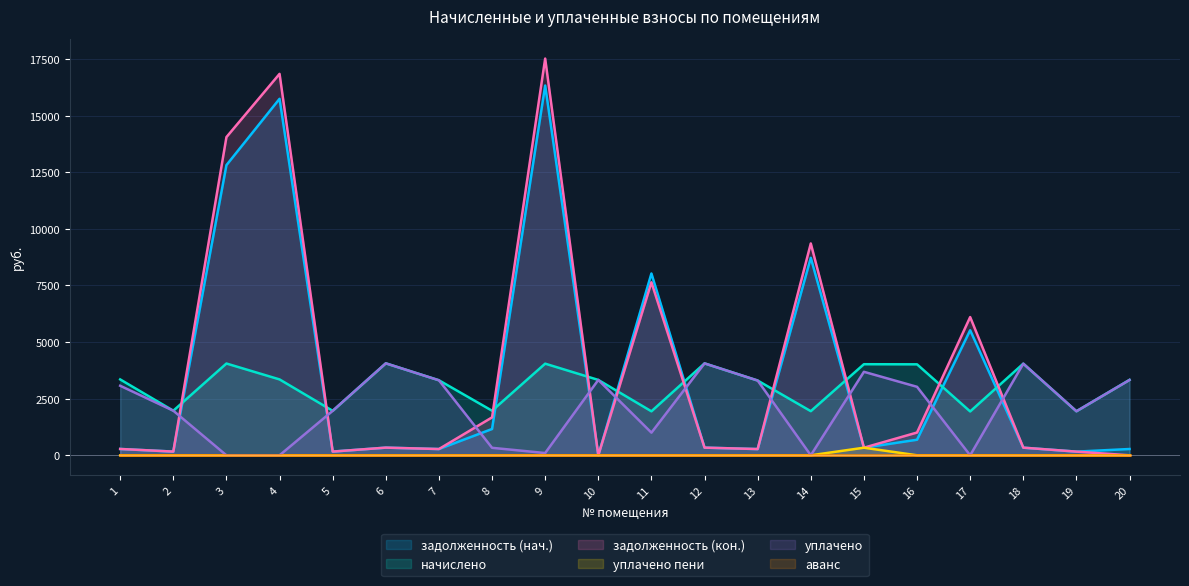

Is the value of задолженность (кон.) at 4 greater than the value of задолженность (нач.) at 6?

Yes